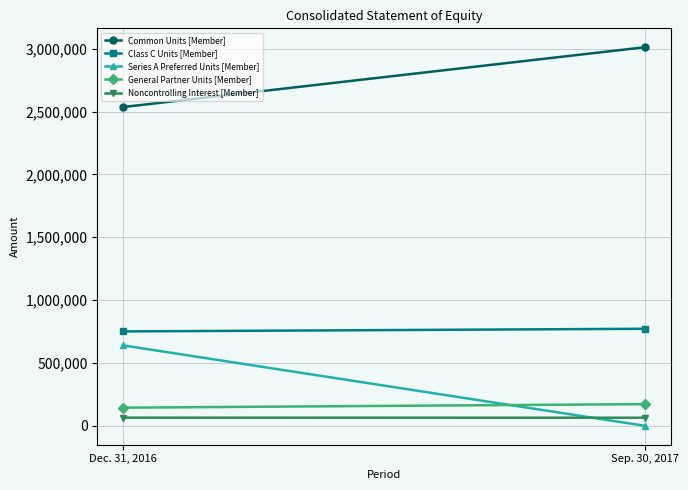

What is the label of the 2nd point from the right?

Dec. 31, 2016